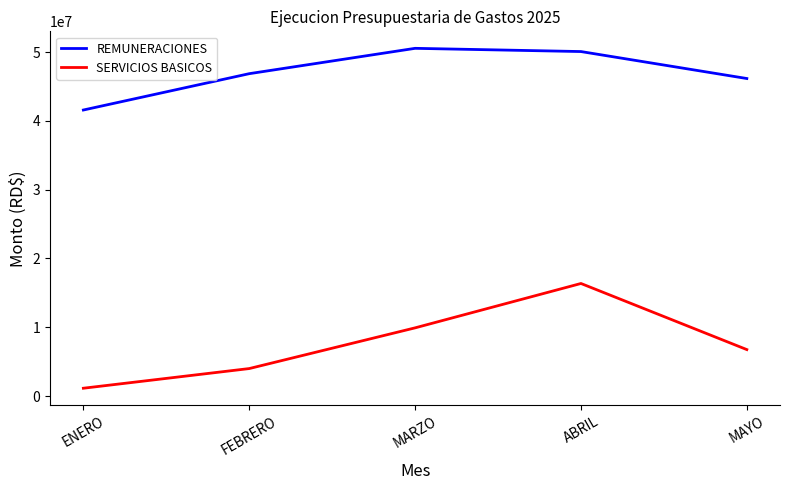

Is the value of REMUNERACIONES at MARZO greater than the value of SERVICIOS BASICOS at ENERO?

Yes